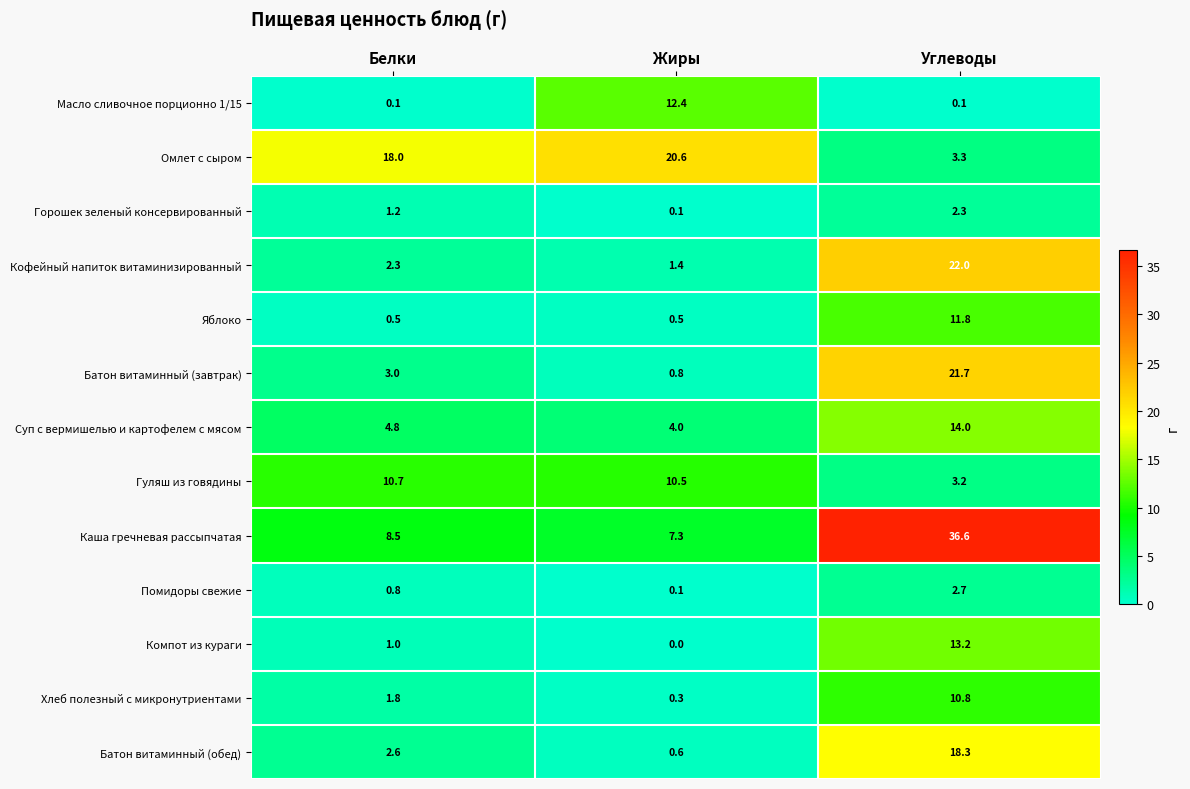

What is the total value across all series at Белки?

55.3